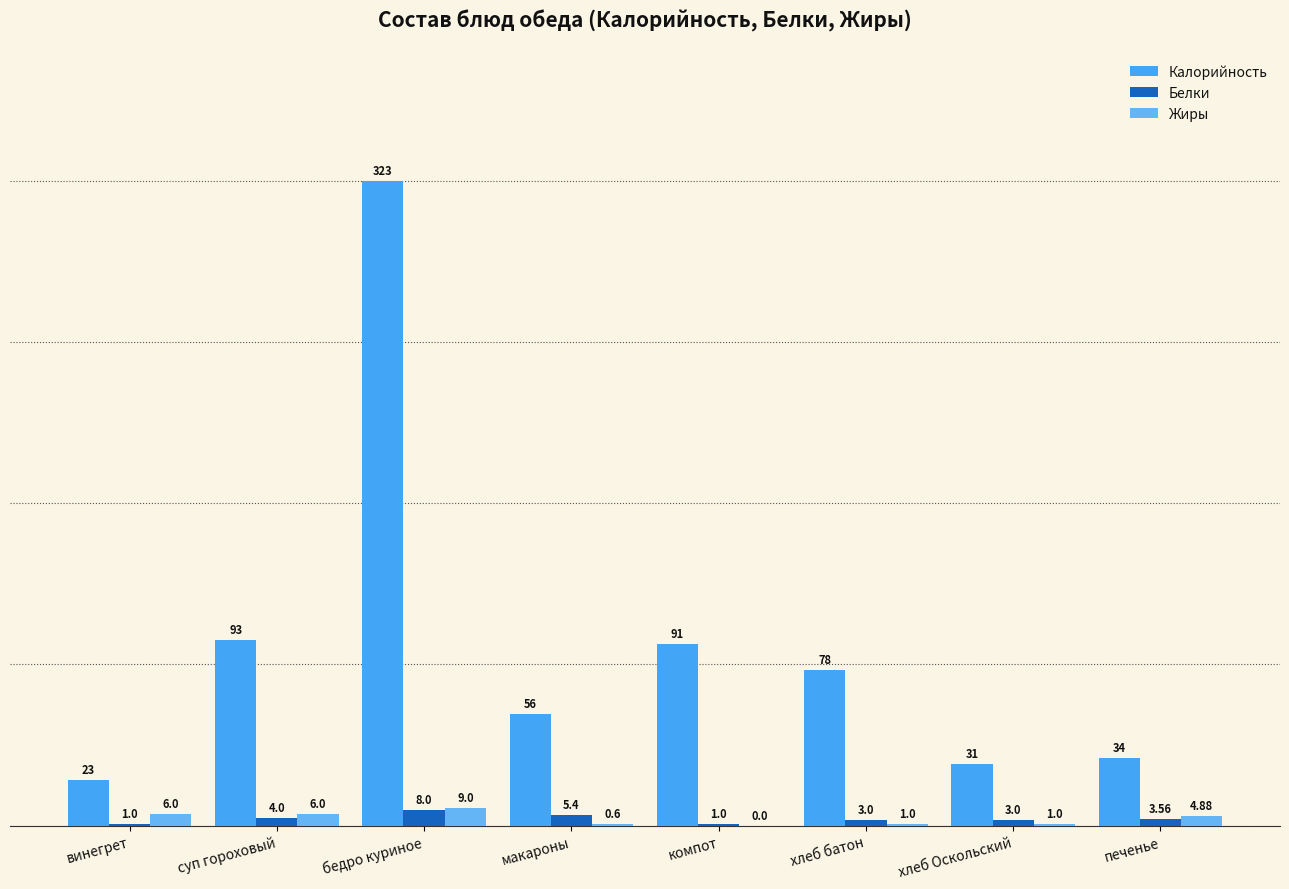

Count the number of data series in this chart.

3